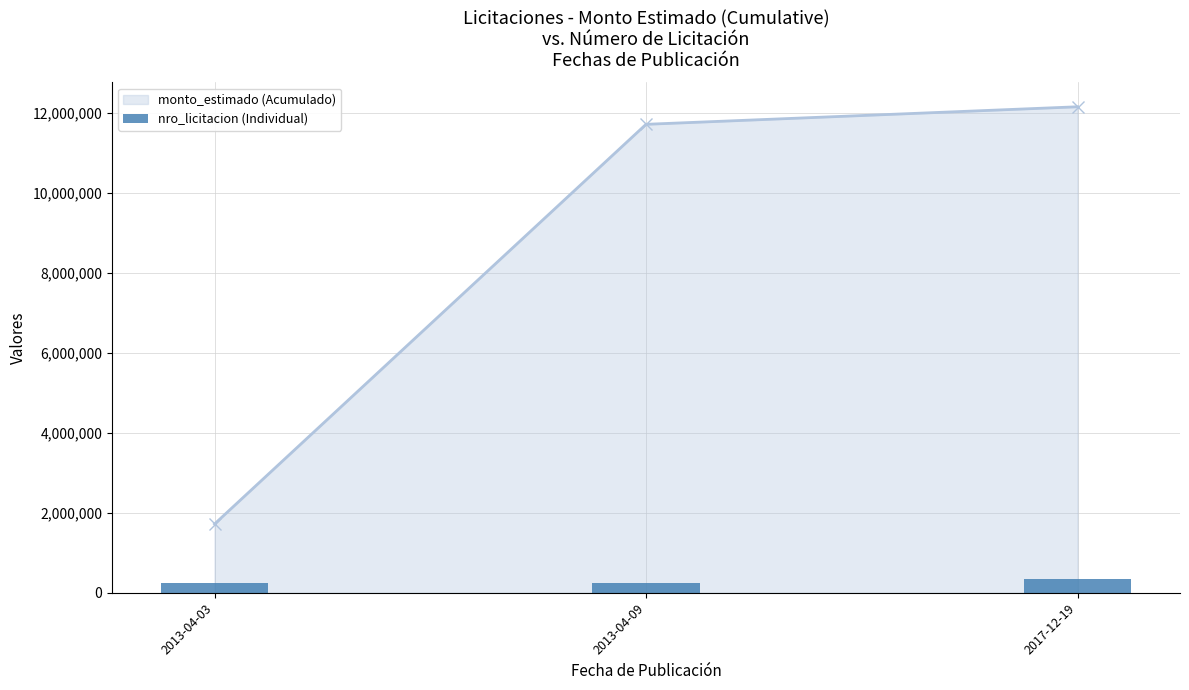

Are the bars horizontal?

No